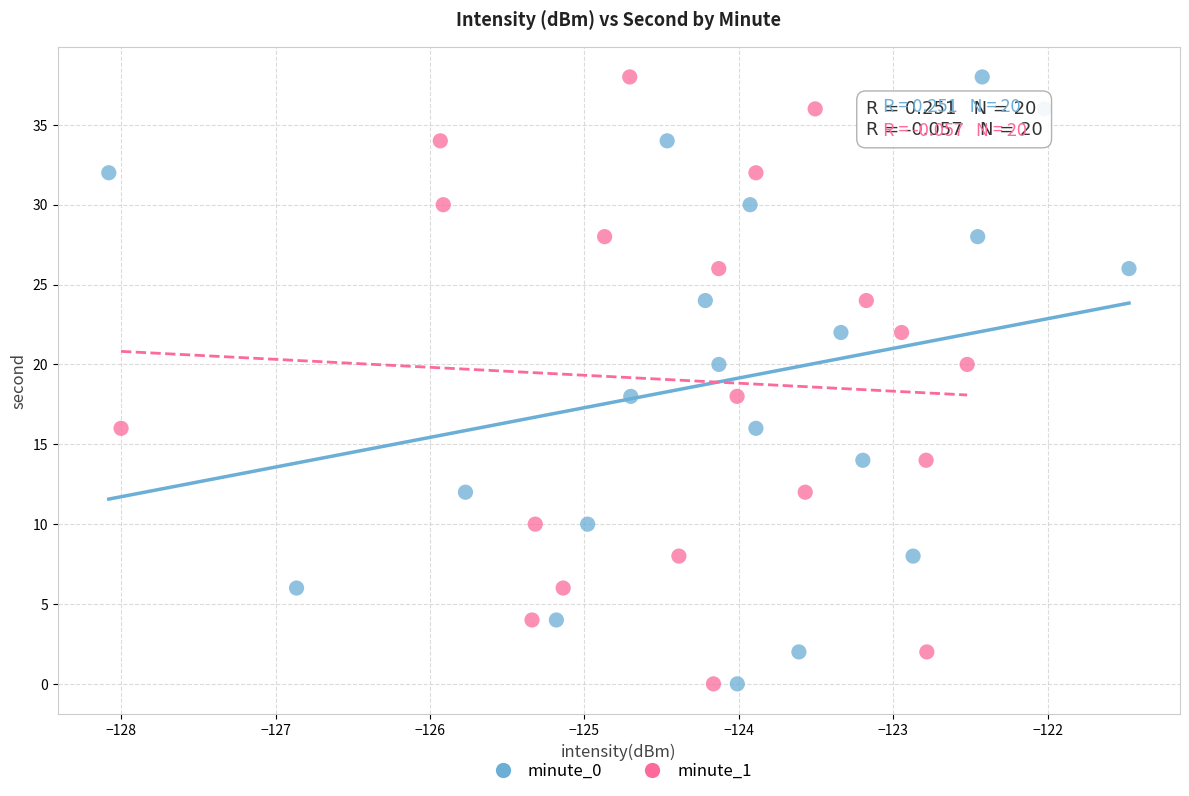

What are all the series names shown in the legend?

minute_0, minute_1